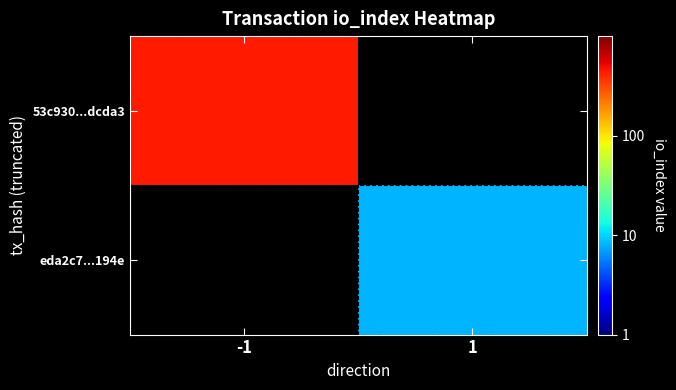

Is the value of eda2c7...194e at 1 greater than the value of 53c930...dcda3 at 1?

No